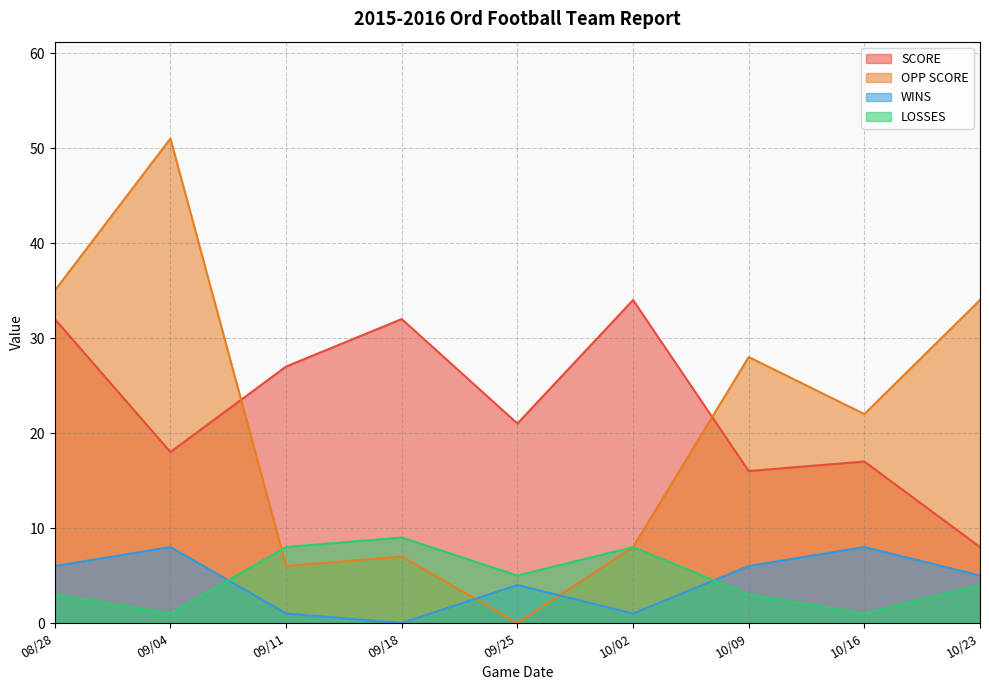

At which category does the chart reach its minimum across all series?

09/25